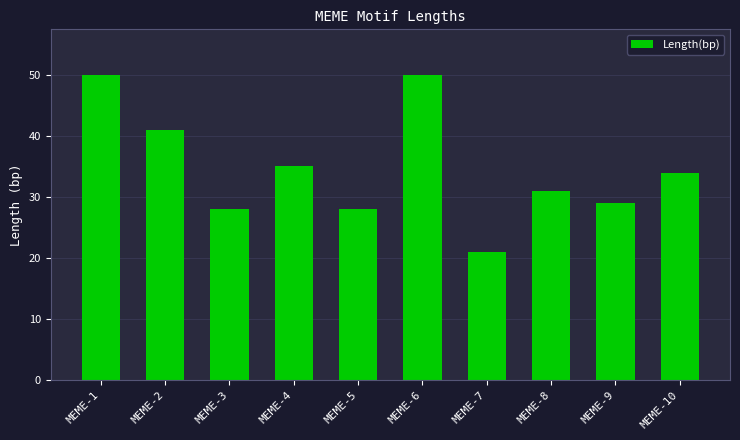

What is the average value?

35